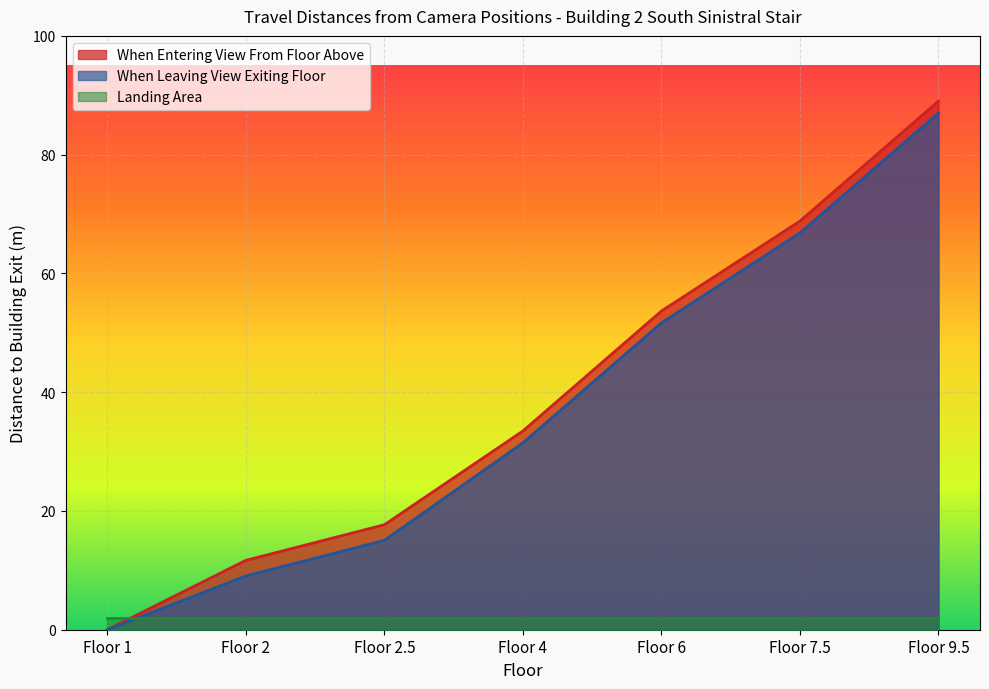

What is the greatest value displayed?

89.0